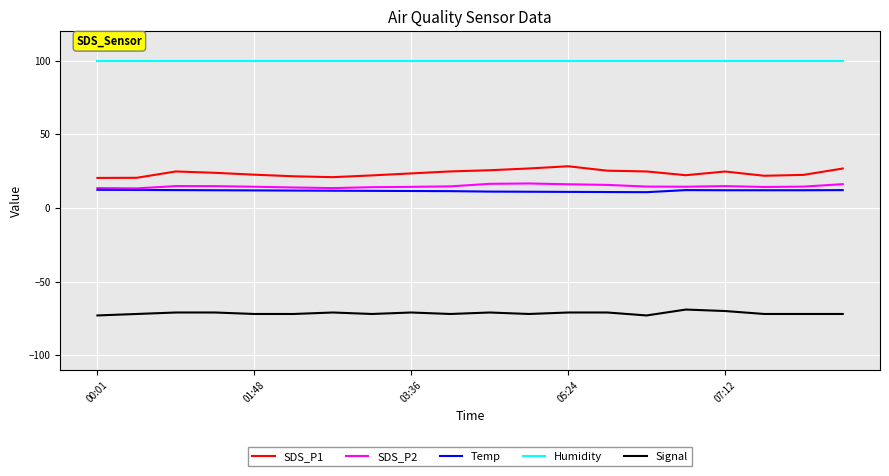

Which series has the largest total across all categories?

Humidity